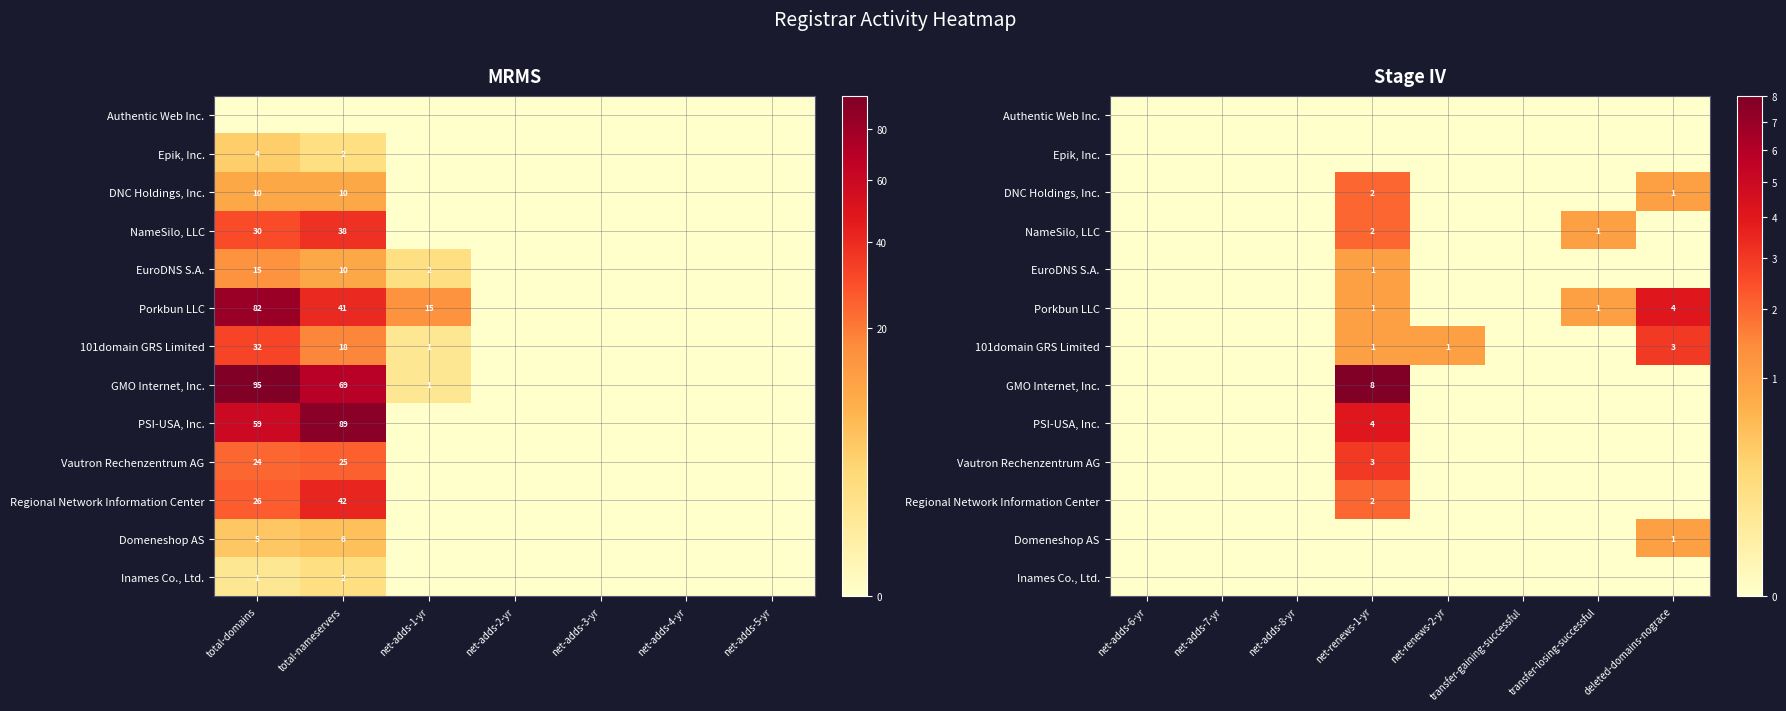

How many series are shown in this chart?

13